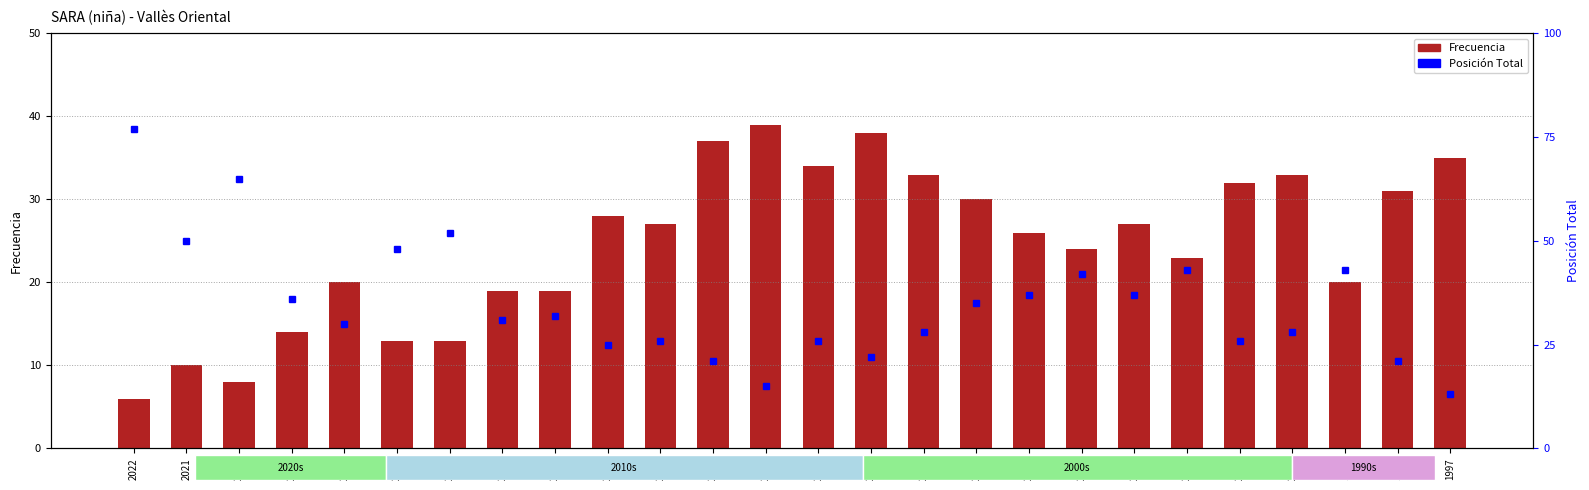

What is the sum of the Posición Total values at 2003 and 2010?

52